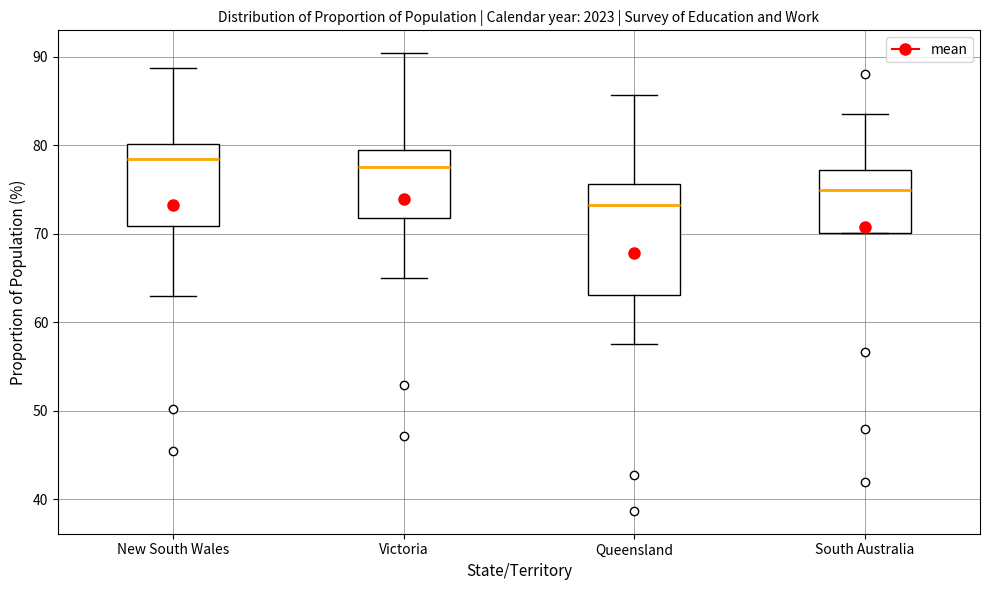

Reading left to right, transcribe this box plot: for each box, give where its median line is, the range the box spans, and where its two whiskers end, as read against the y-axis. The values are not printed on the chart, so give them approximately, as read against the axis.

New South Wales: median 78, box 71 to 80, whiskers 63 to 89
Victoria: median 78, box 72 to 80, whiskers 65 to 90
Queensland: median 73, box 63 to 76, whiskers 58 to 86
South Australia: median 75, box 70 to 77, whiskers 70 to 84